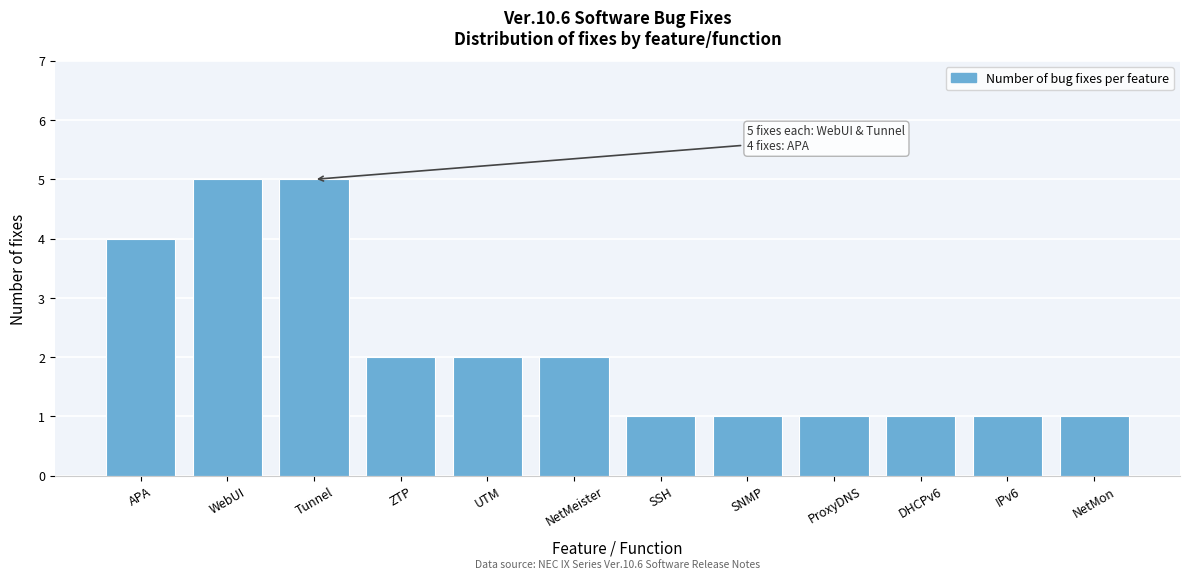

Reading left to right, extract all data points from this chart.

APA=4	WebUI=5	Tunnel=5	ZTP=2	UTM=2	NetMeister=2	SSH=1	SNMP=1	ProxyDNS=1	DHCPv6=1	IPv6=1	NetMon=1